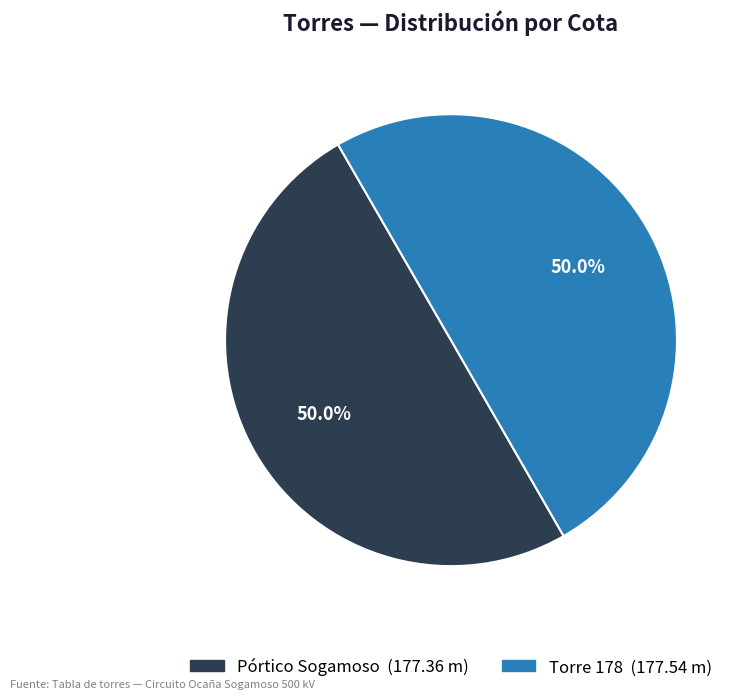

How many segments does this pie chart have?

2